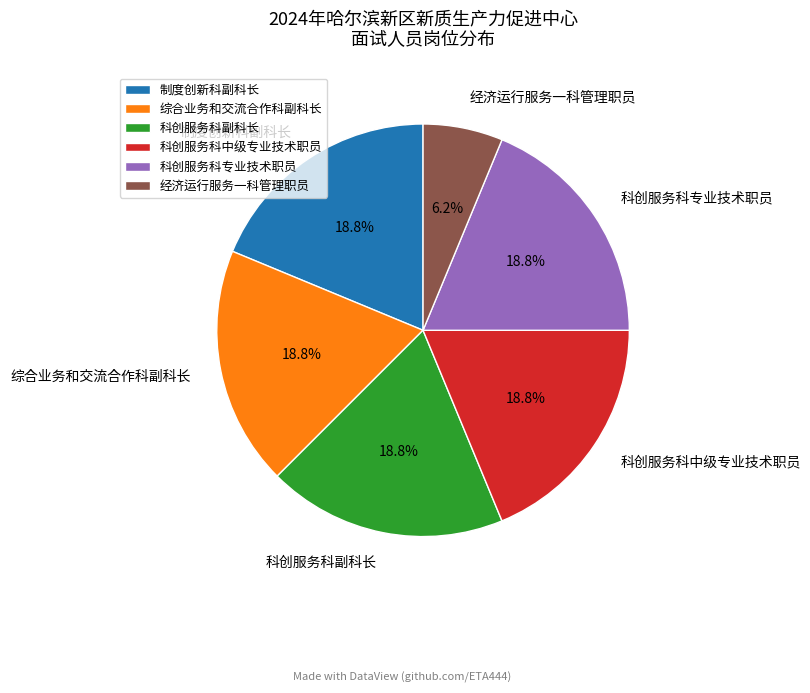

Is there any slice that represents more than half of the pie?

No